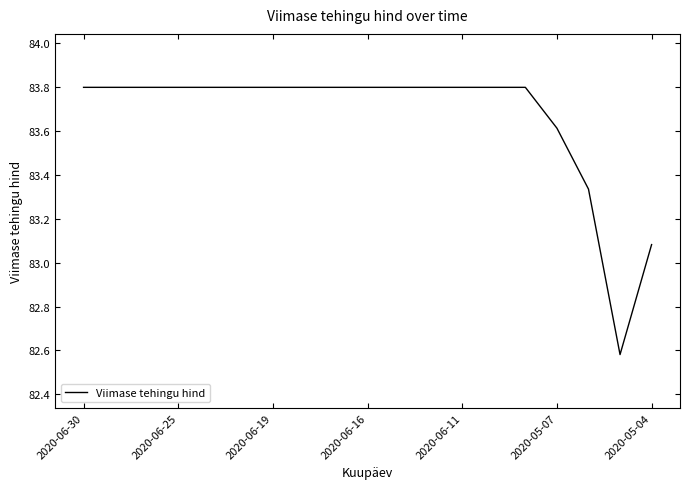

What is the difference between the maximum and minimum values?

1.2